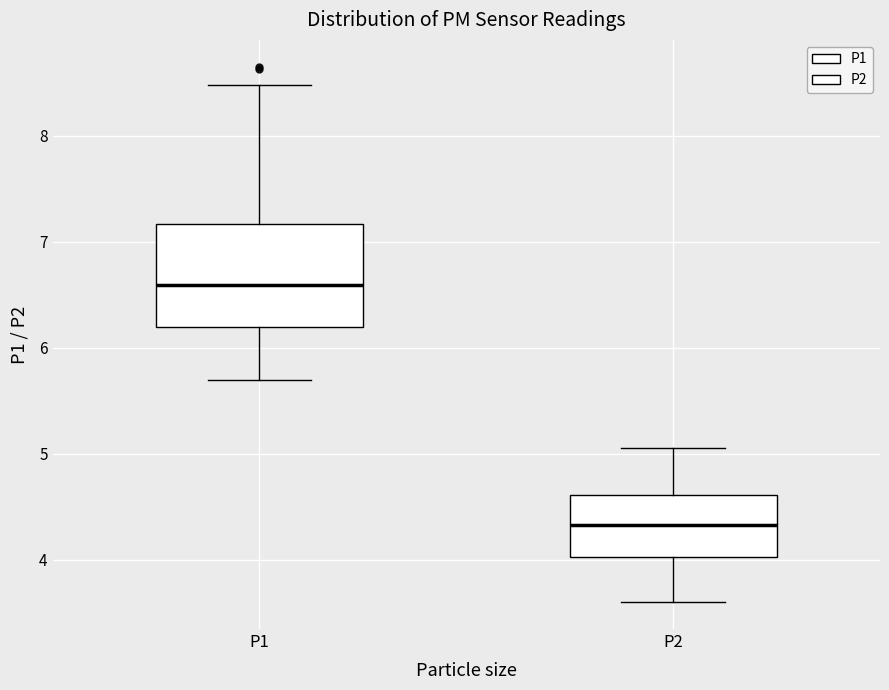

Which box has the highest median line?

P1